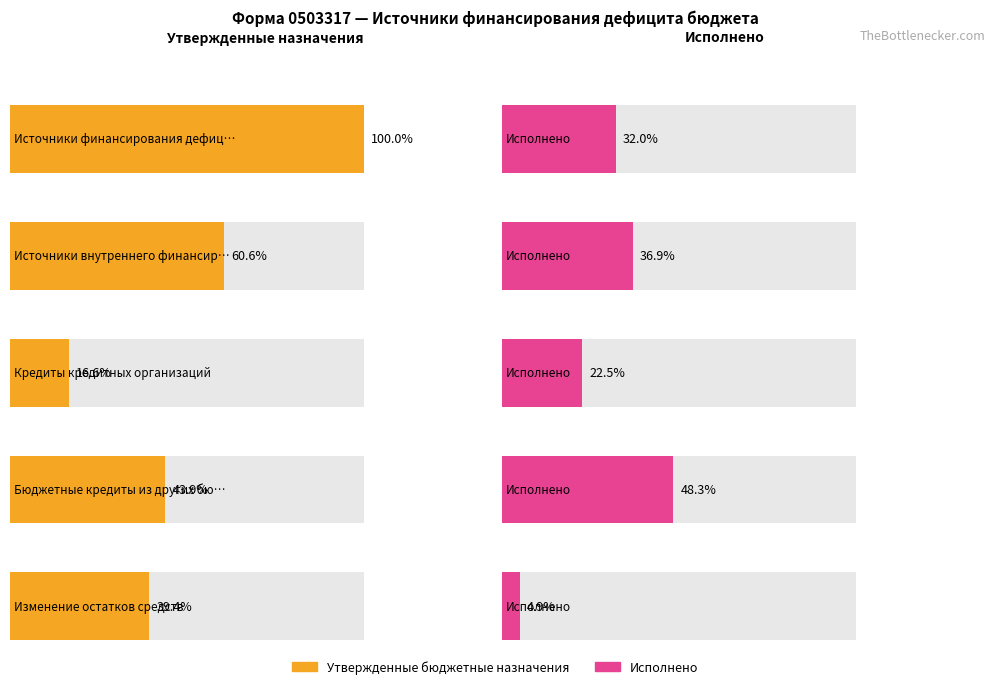

What position from the left is Изменение остатков средств?

5